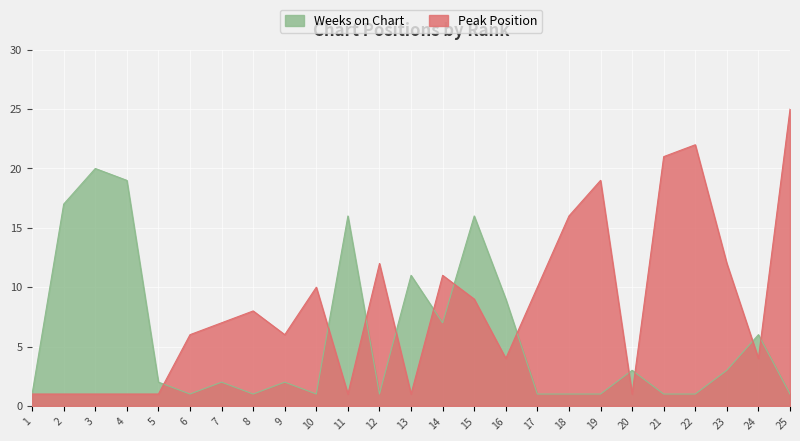

What is the difference between the maximum and minimum values in the Weeks on Chart series?

19